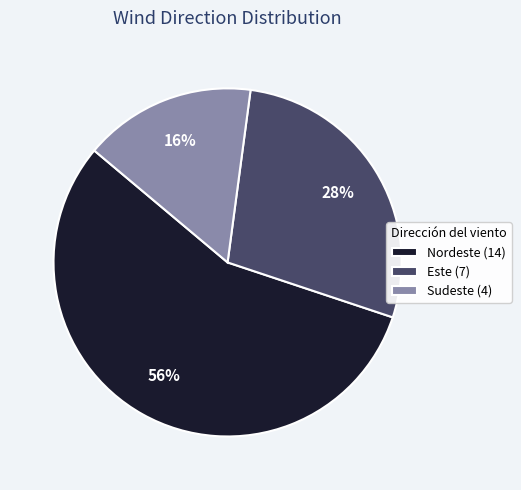

Is the sum of Nordeste and Sudeste greater than half?

Yes